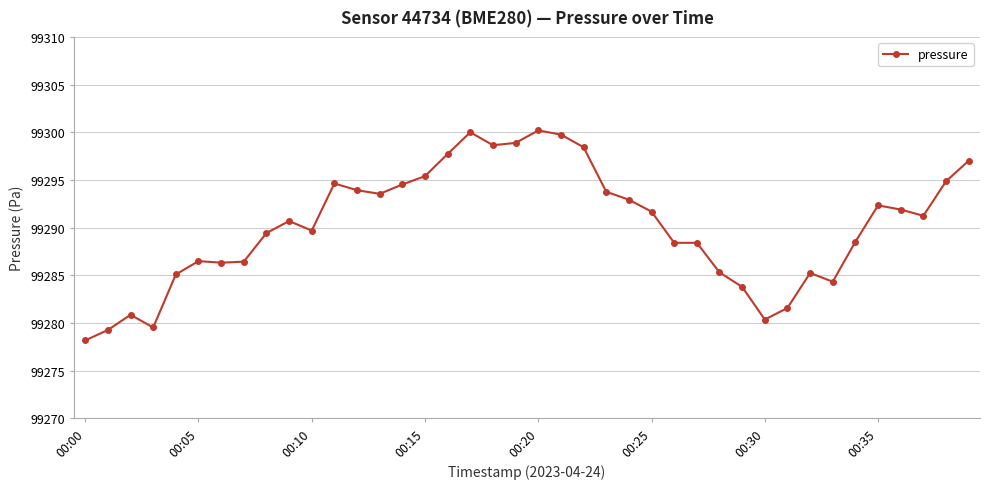

What is the maximum value shown in the chart?

99300.2